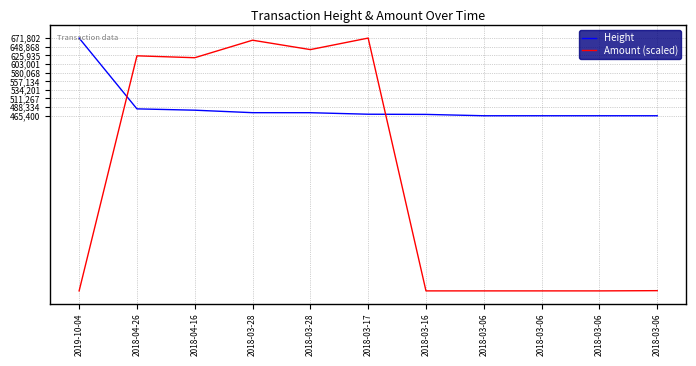

True or false: Amount (scaled) has more than 0 interior local peaks.

True